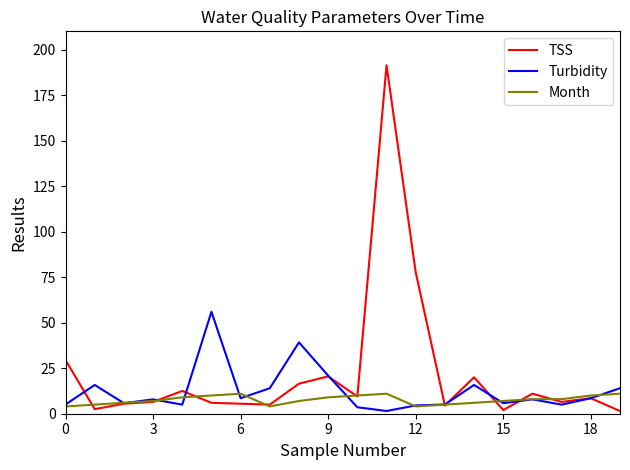

What is the greatest value displayed?

191.3